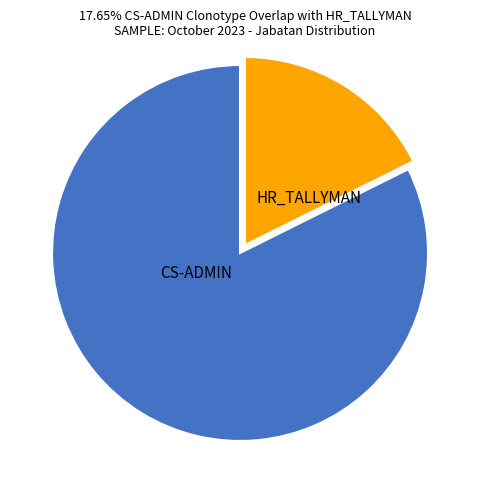

To the nearest percent, what portion does CS-ADMIN represent?

18%